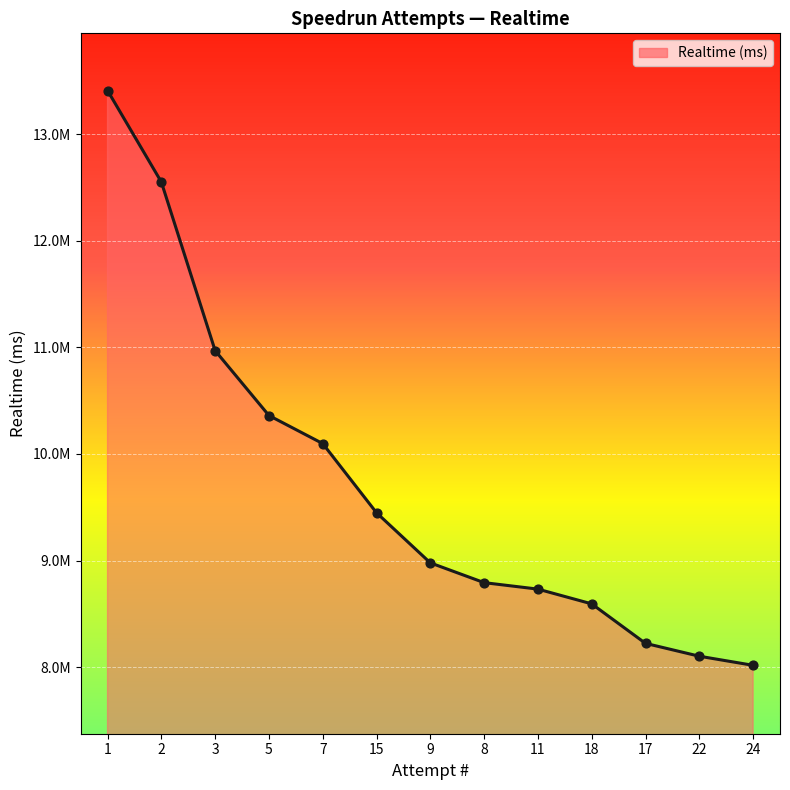

Is this an area chart (filled region under the line)?

Yes